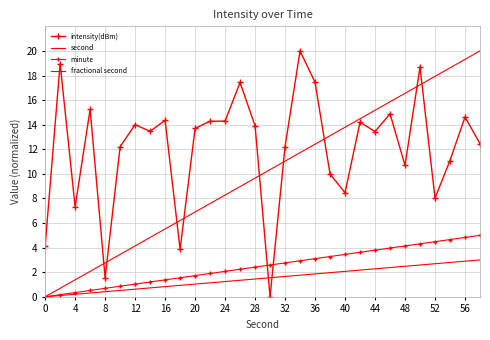

How many data points in second are above 10?

15